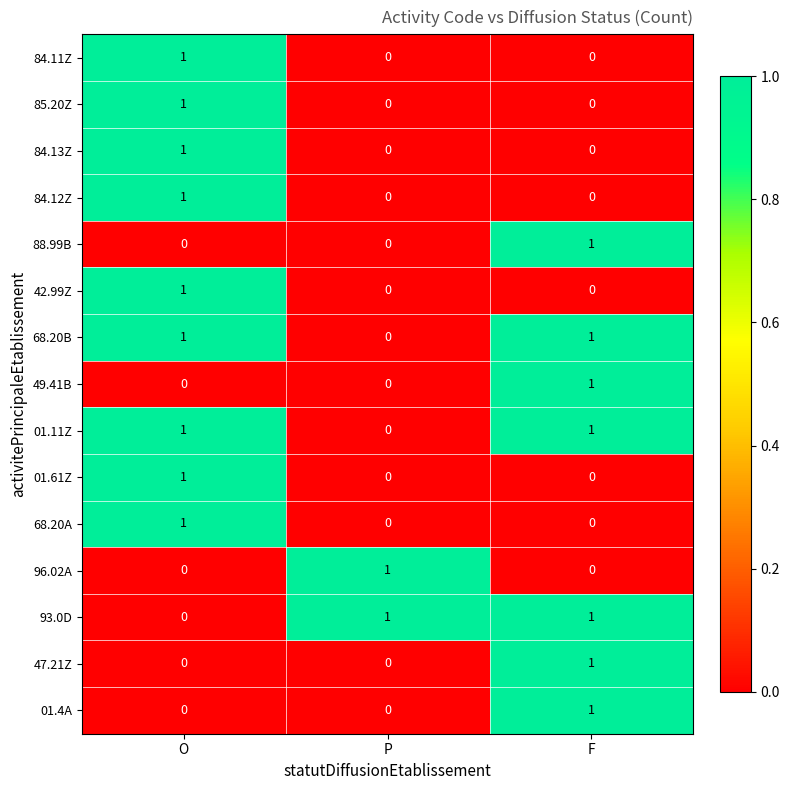

The 47.21Z series shows 0 at P. True or false?

True